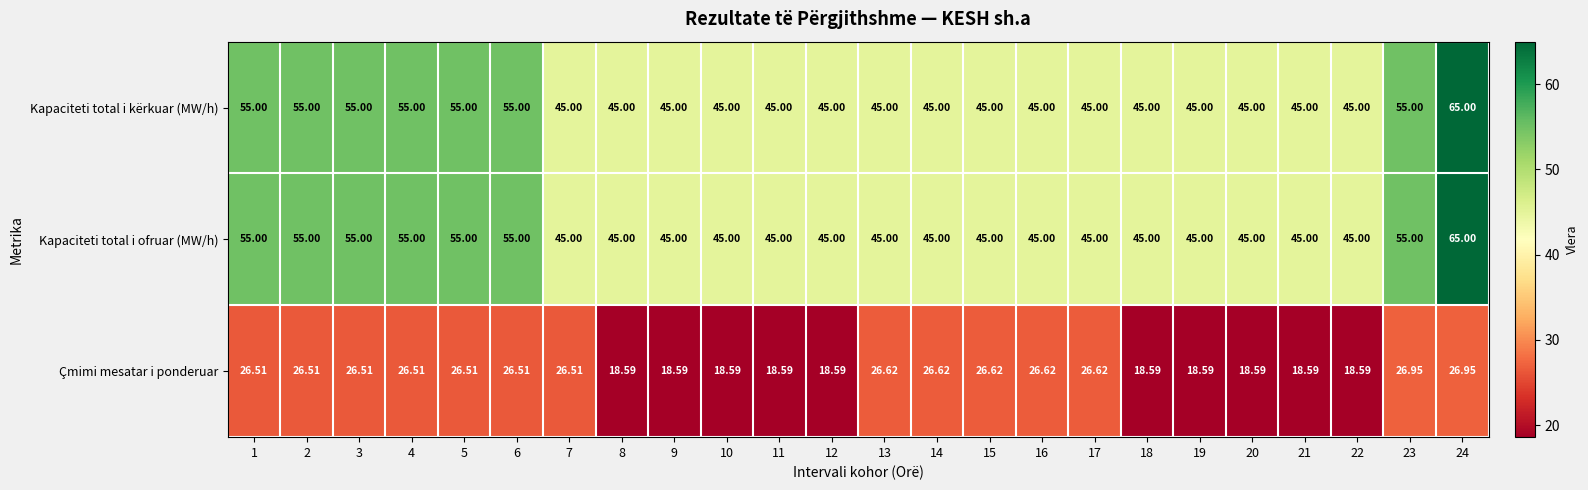

Is the value of Çmimi mesatar i ponderuar at 15 greater than the value of Kapaciteti total i kërkuar (MW/h) at 5?

No